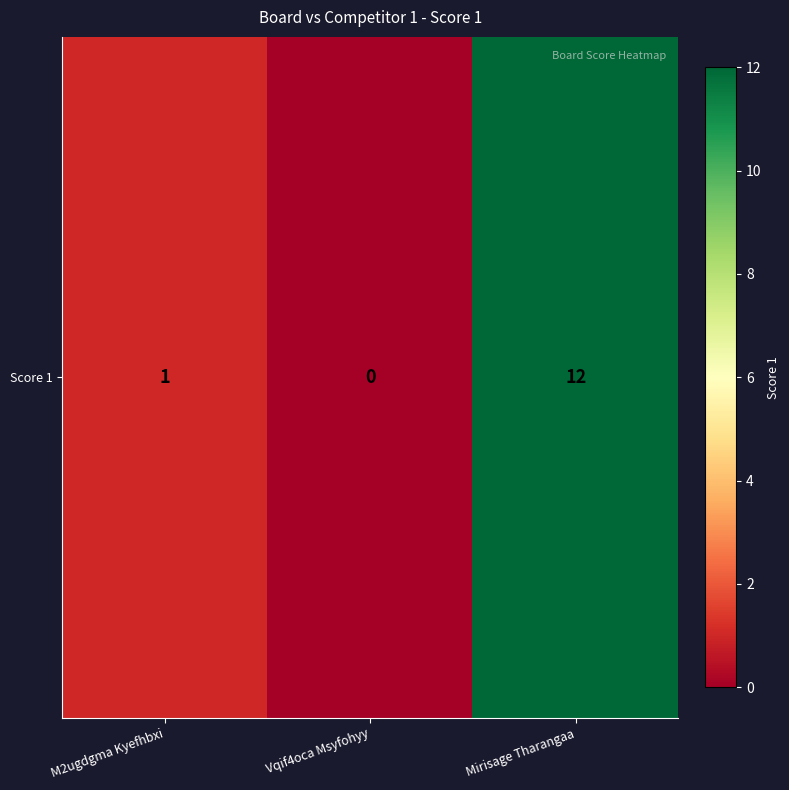

Rank the categories by value from highest to lowest.

Mirisage Tharangaa, M2ugdgma Kyefhbxi, Vqif4oca Msyfohyy